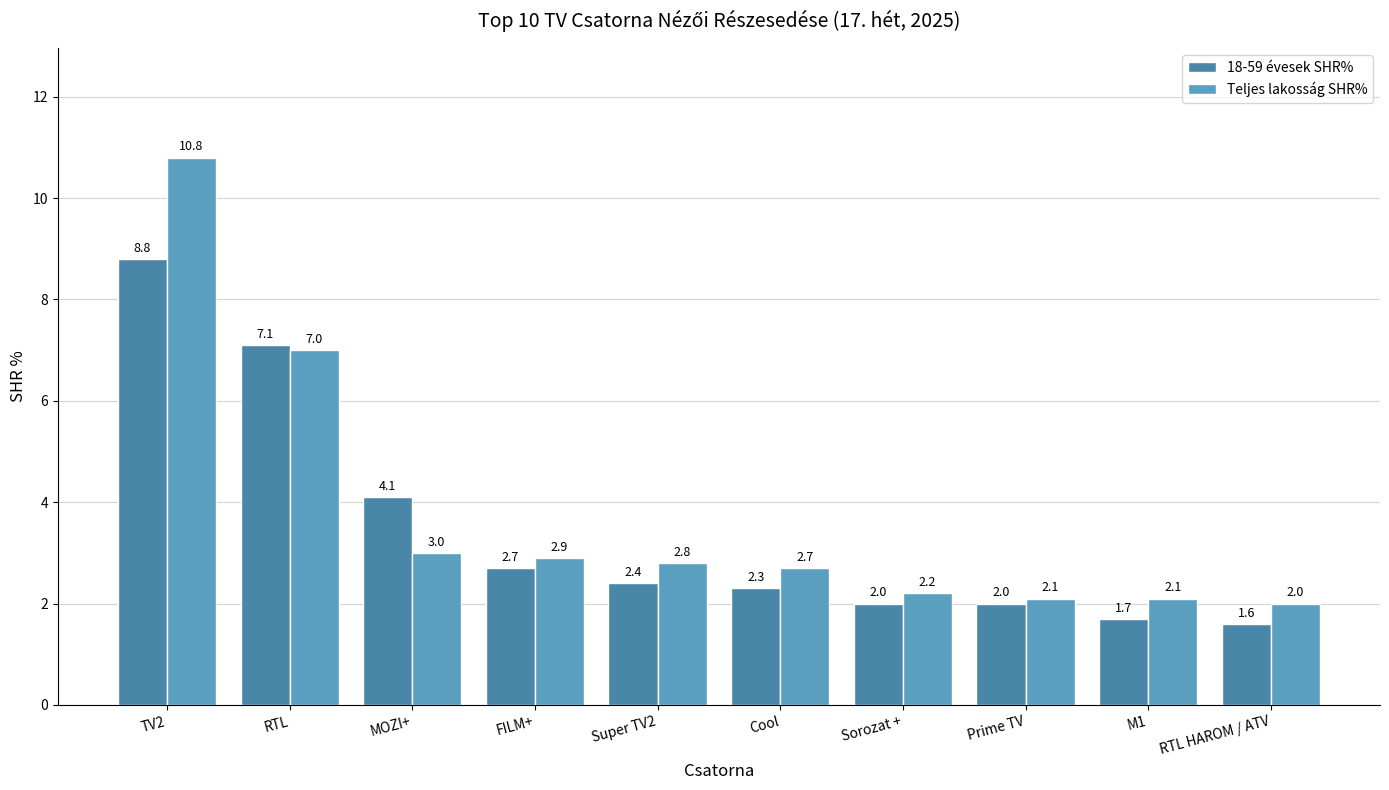

Reading left to right, what are all the values shown in this chart?

18-59 évesek SHR%: 8.8	7.1	4.1	2.7	2.4	2.3	2.0	2.0	1.7	1.6
Teljes lakosság SHR%: 10.8	7.0	3.0	2.9	2.8	2.7	2.2	2.1	2.1	2.0